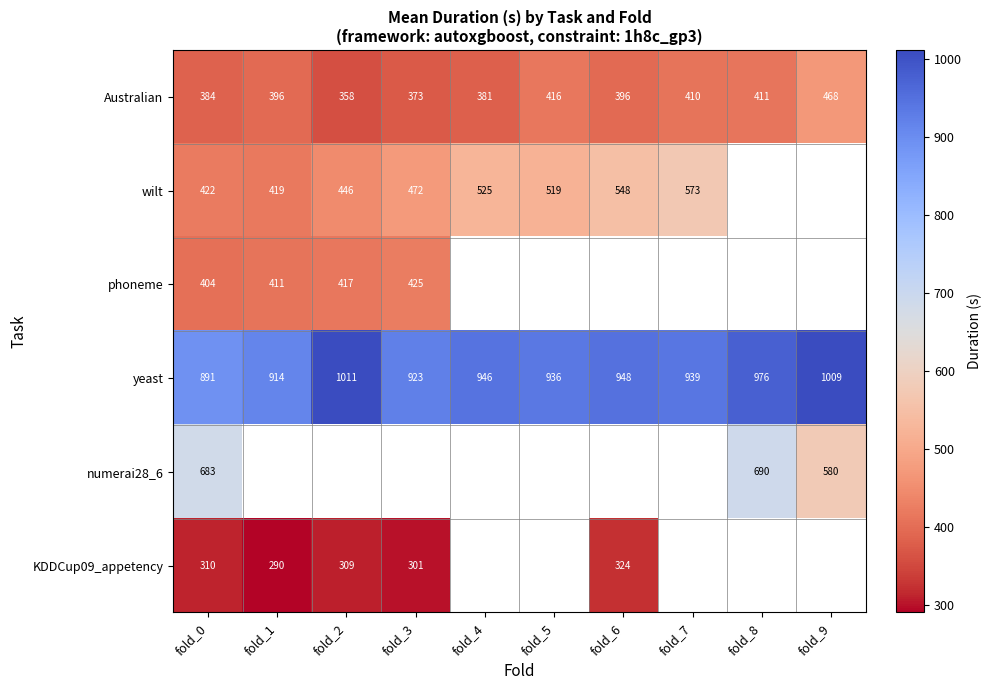

What value does the Australian series have at fold_3?

373.0